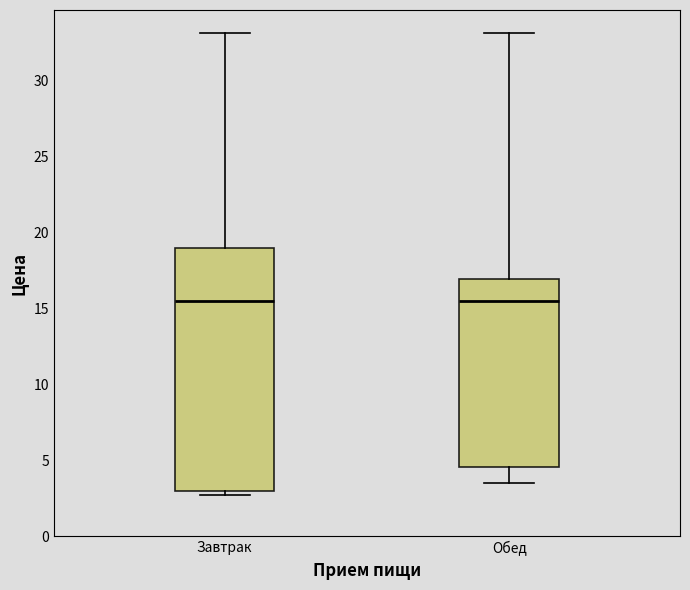

Comparing the boxes themselves (not the whiskers), which one is the tallest?

Завтрак